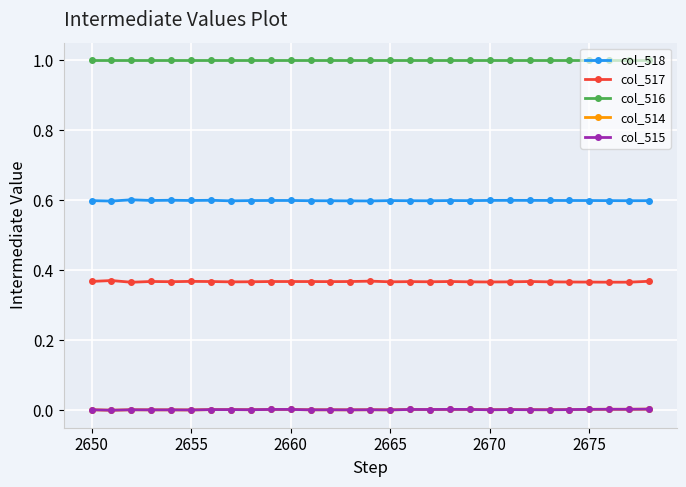

Count the number of data series in this chart.

5